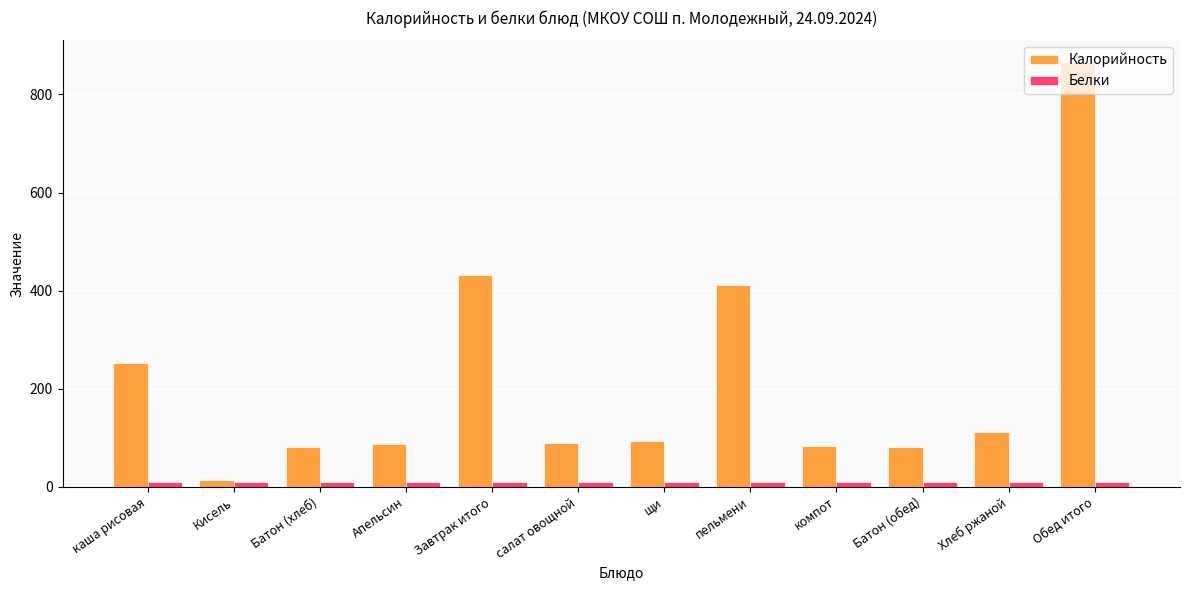

At which category is the sum across all series the highest?

Обед итого